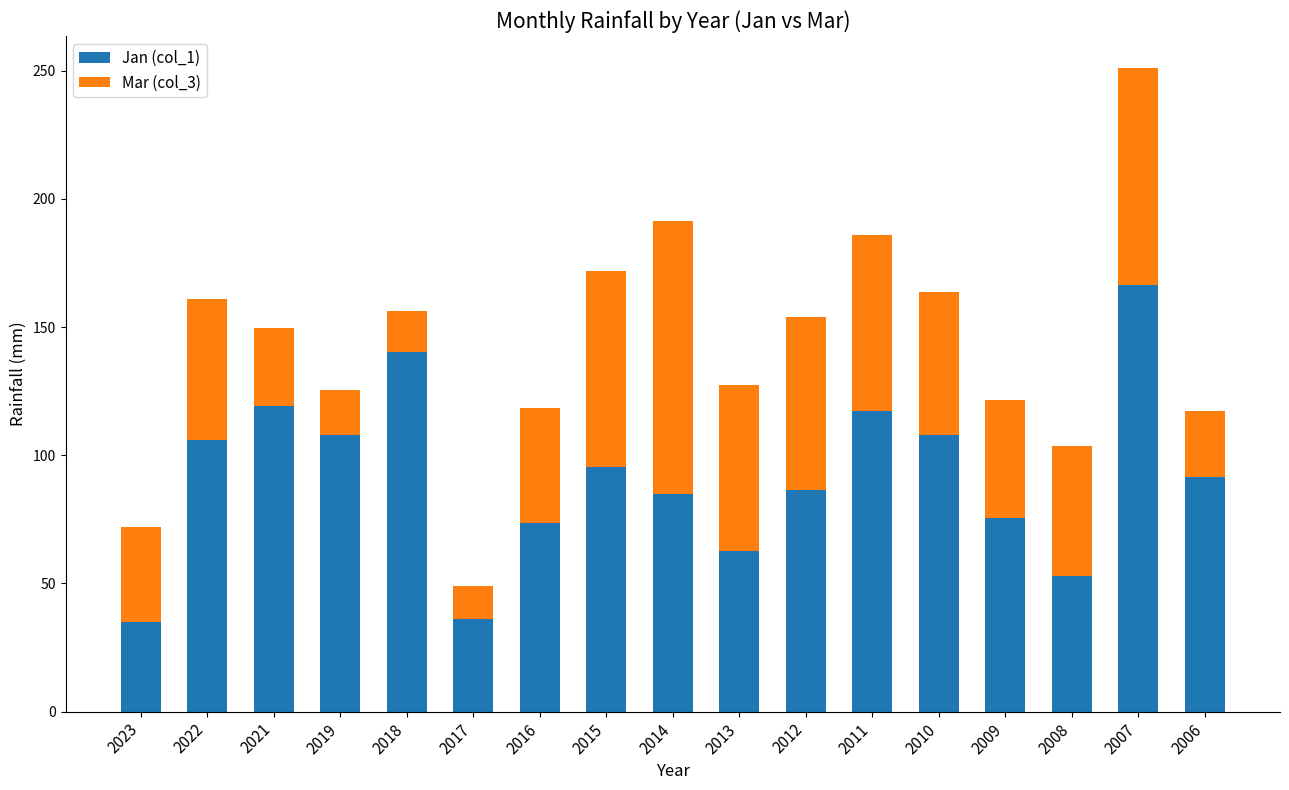

What is the difference between the Jan (col_1) values at 2019 and 2012?

21.5